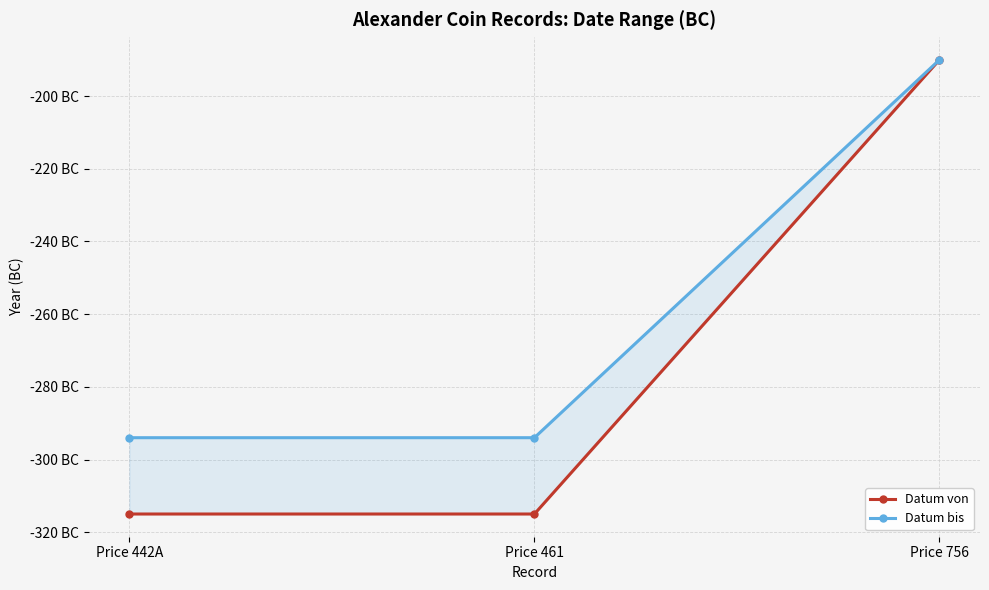

Count the Datum bis values in the range -294 to -190.

3